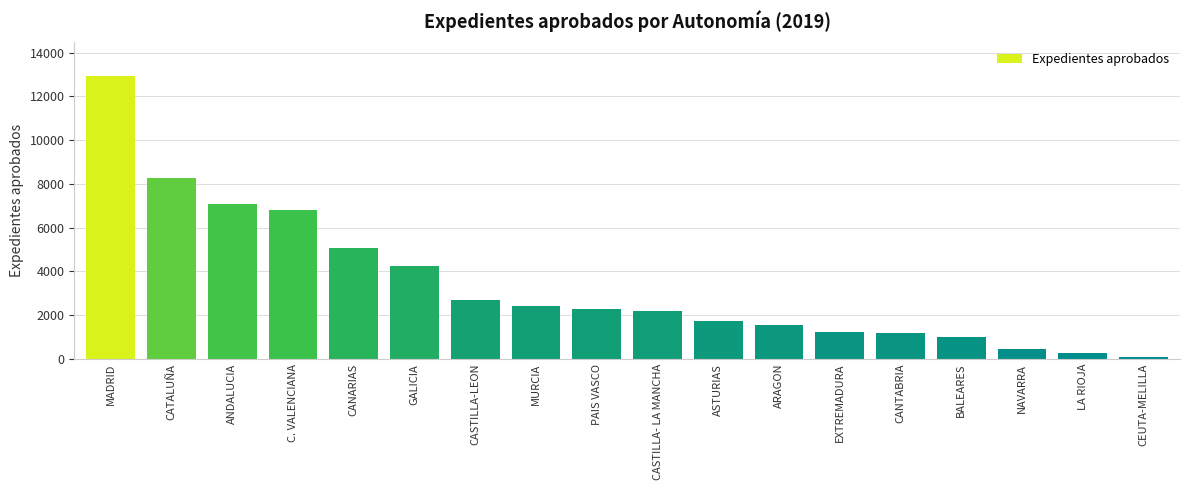

Which category has the highest value across all series?

MADRID